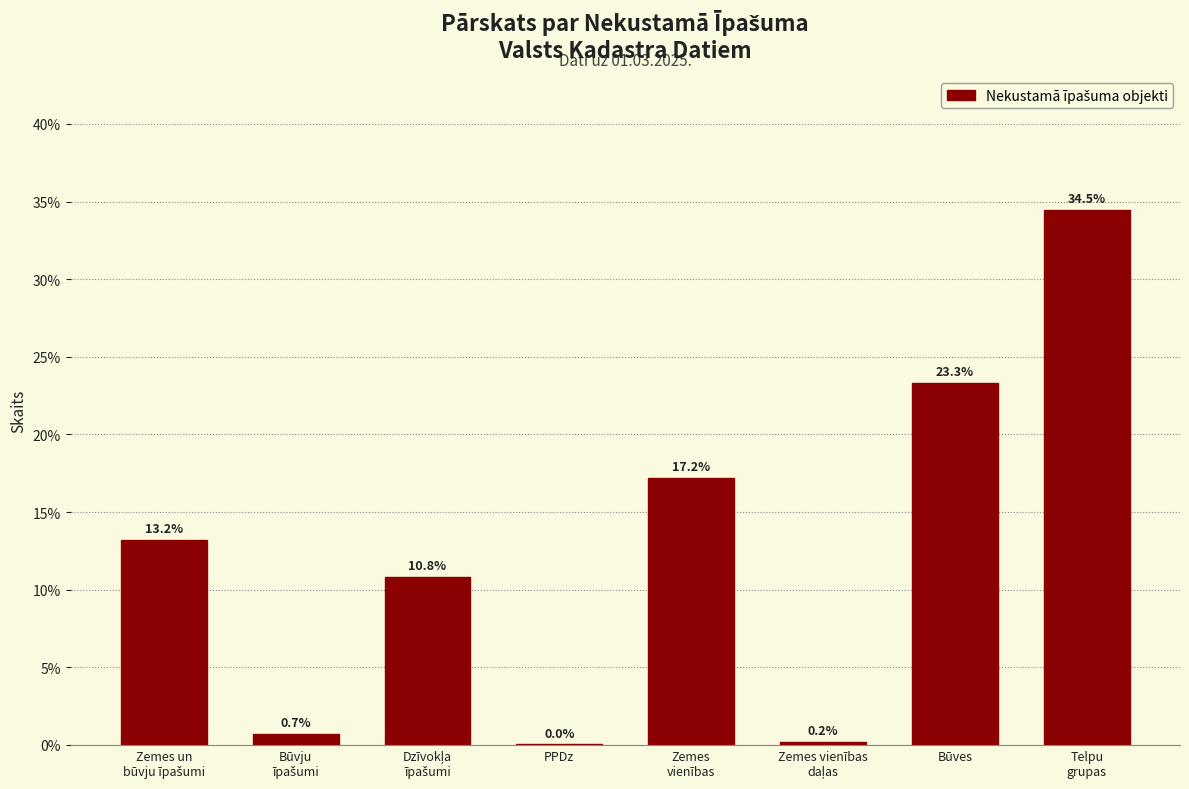

What is the maximum value shown in the chart?

34.5